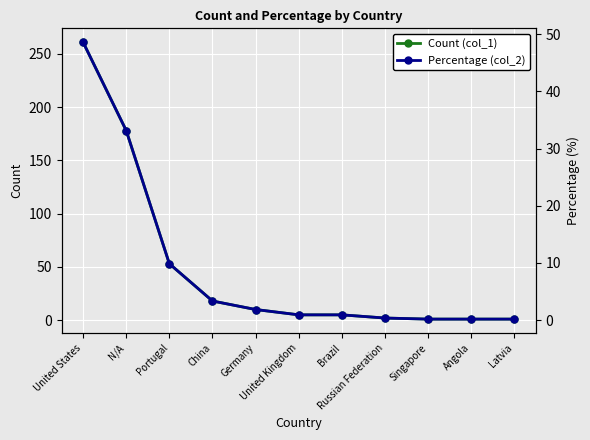

At which category does the chart reach its minimum across all series?

Singapore